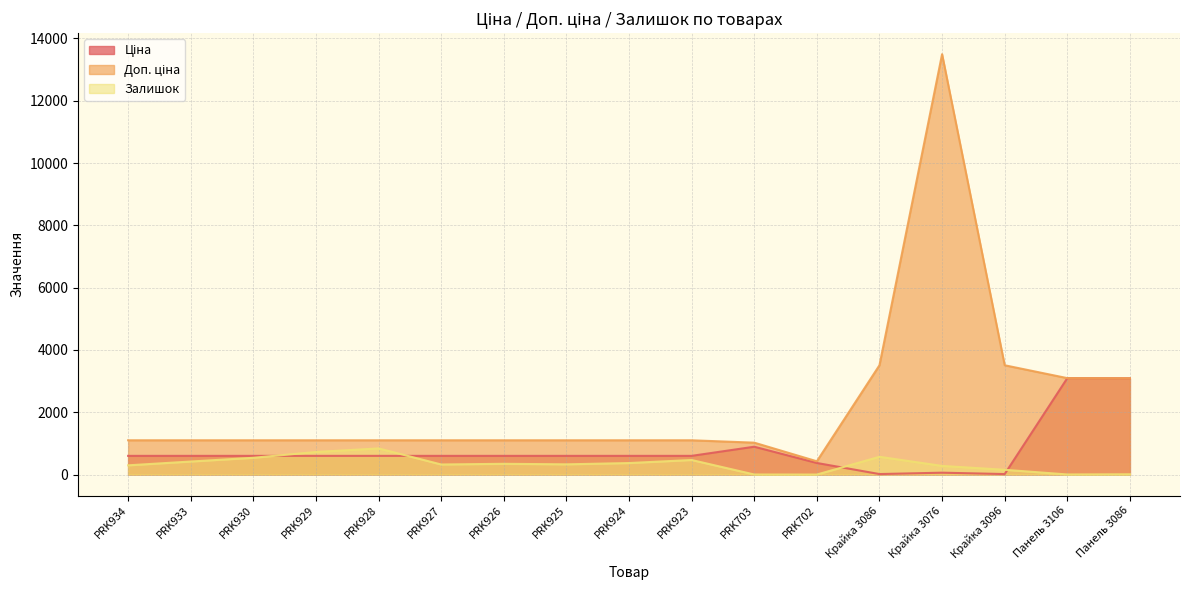

What is the difference between the highest and lowest values at PRK928?

500.1